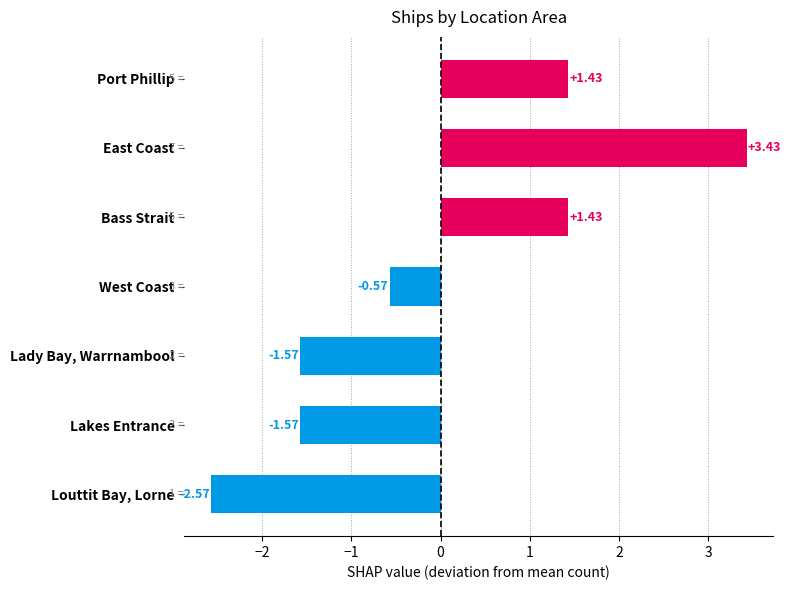

What is the label of the 5th bar from the bottom?

Bass Strait